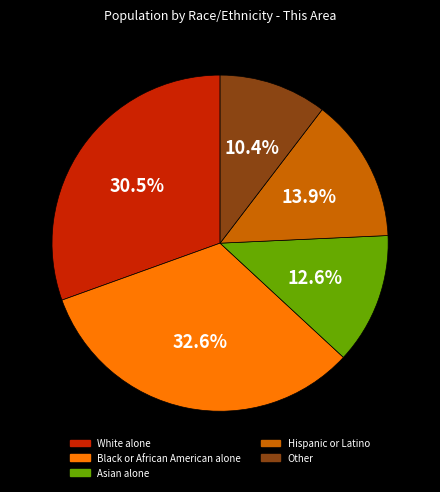

Which slice is the largest?

Black or African American alone